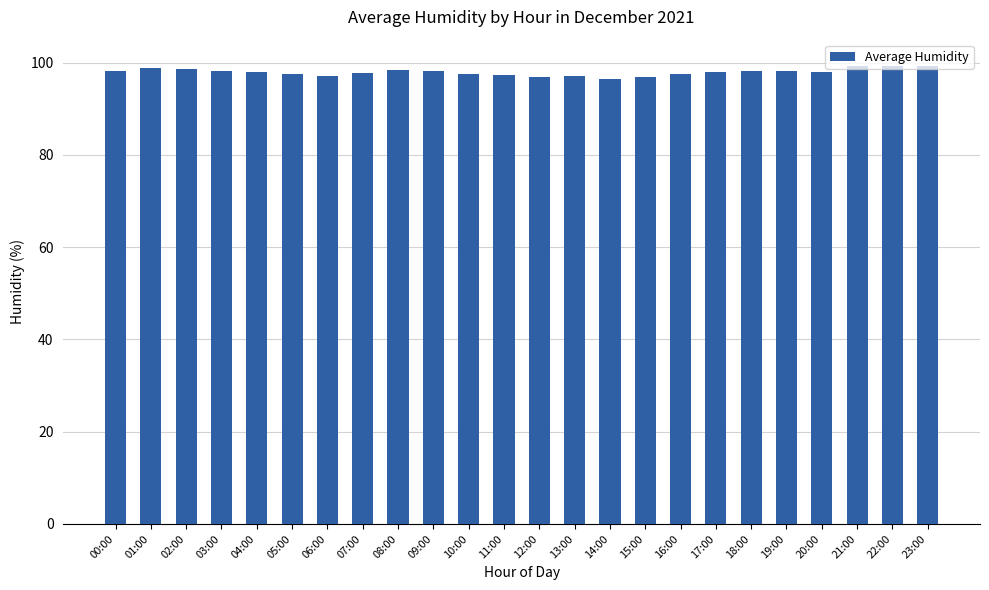

What is the value of the 1st bar from the left?

98.3